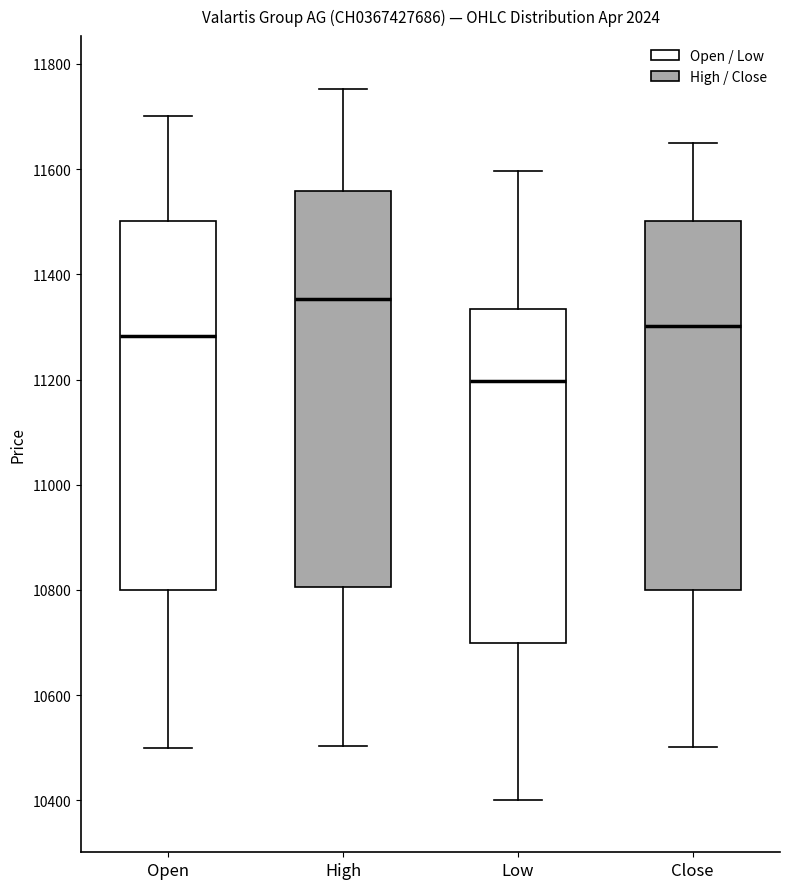

Which box has the highest median line?

High